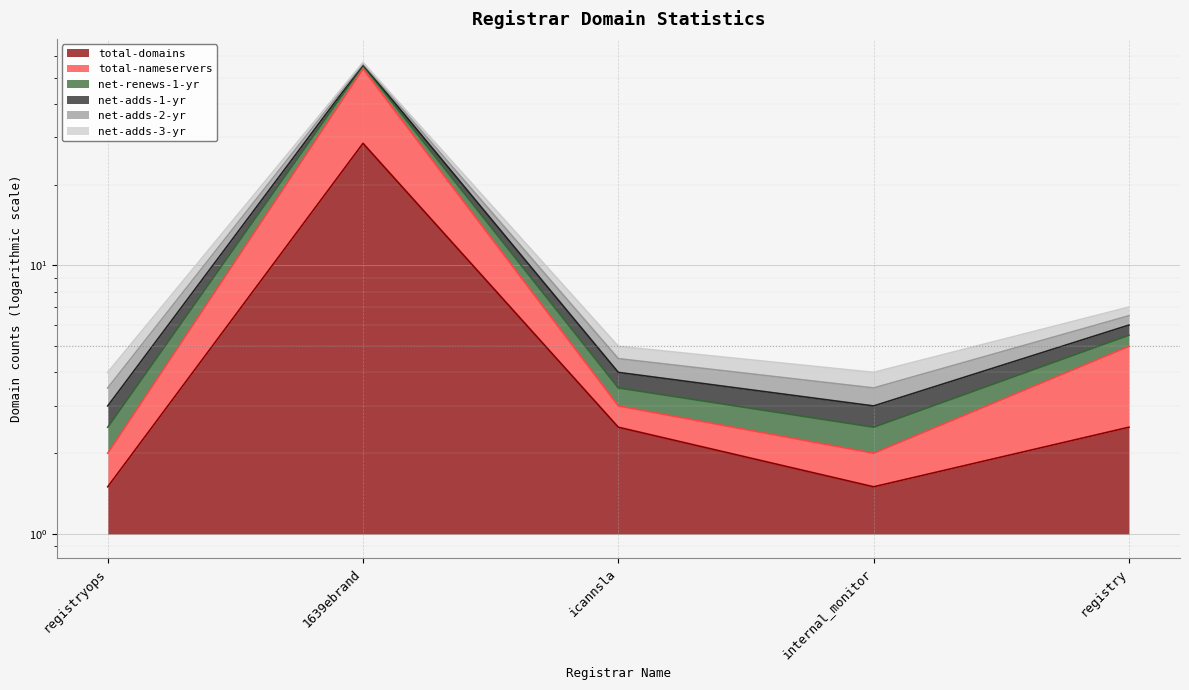

What value does the net-renews-1-yr series have at registryops?

2.5